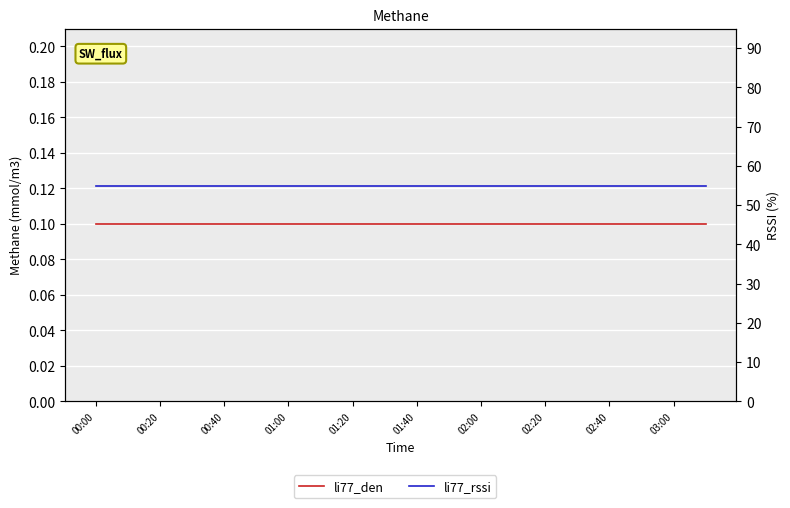

What is the spread (max minus min) of values at 01:00?

54.9